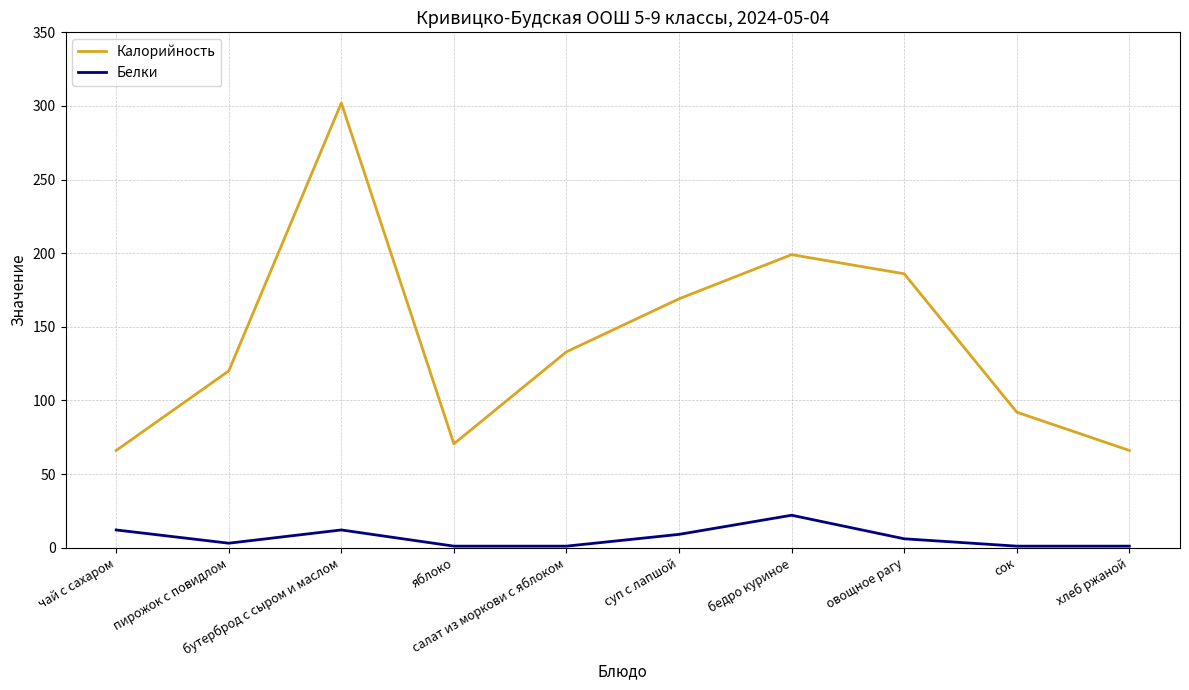

List the series in order of their overall mean, lowest first.

Белки, Калорийность